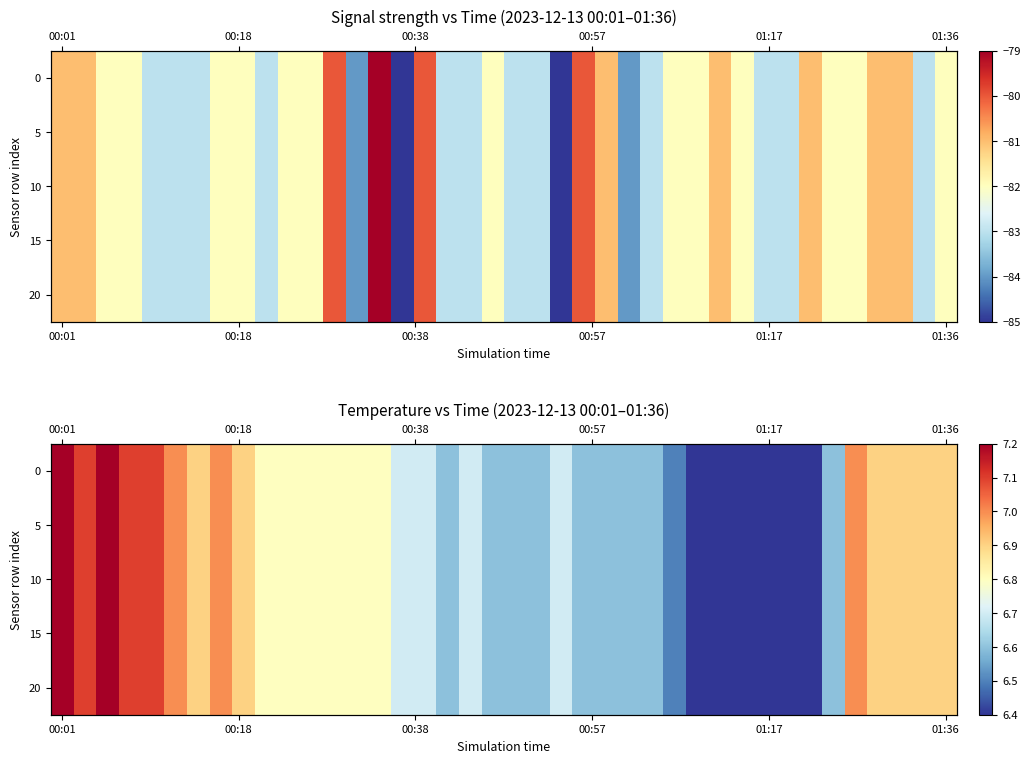

At which label does 0 reach its peak?

00:01